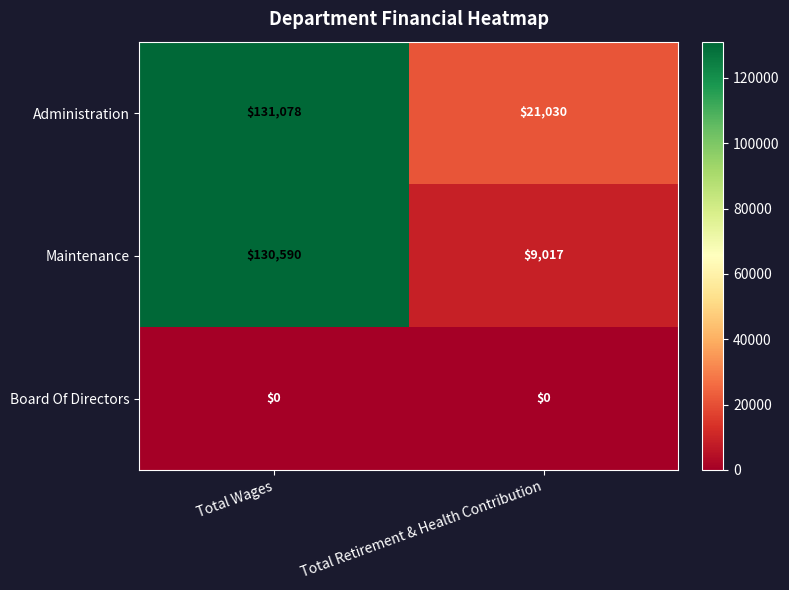

The Board Of Directors series shows 0 at Total Wages. True or false?

True